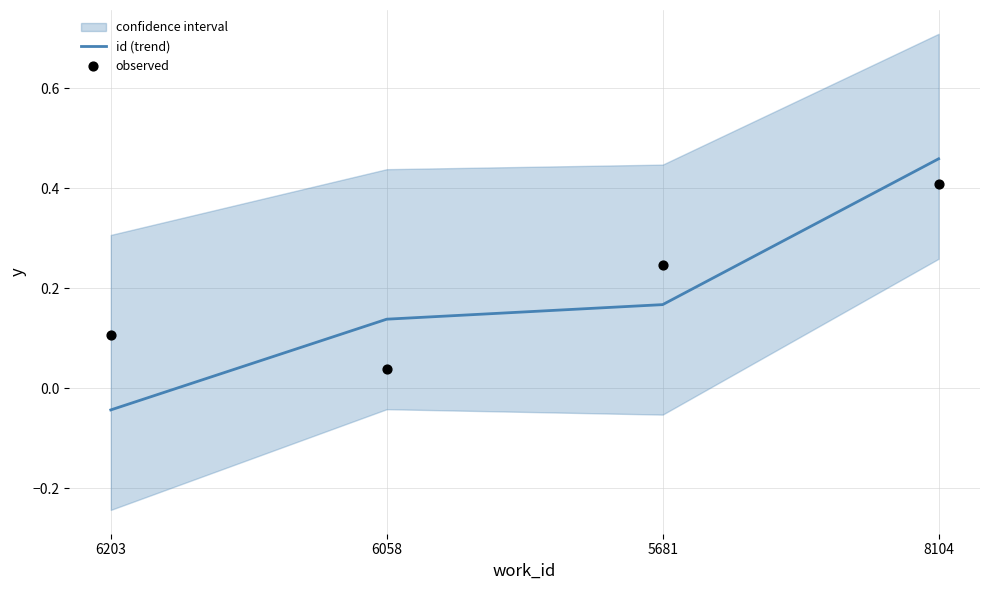

Rank the categories by id (trend) value from highest to lowest.

8104, 5681, 6058, 6203